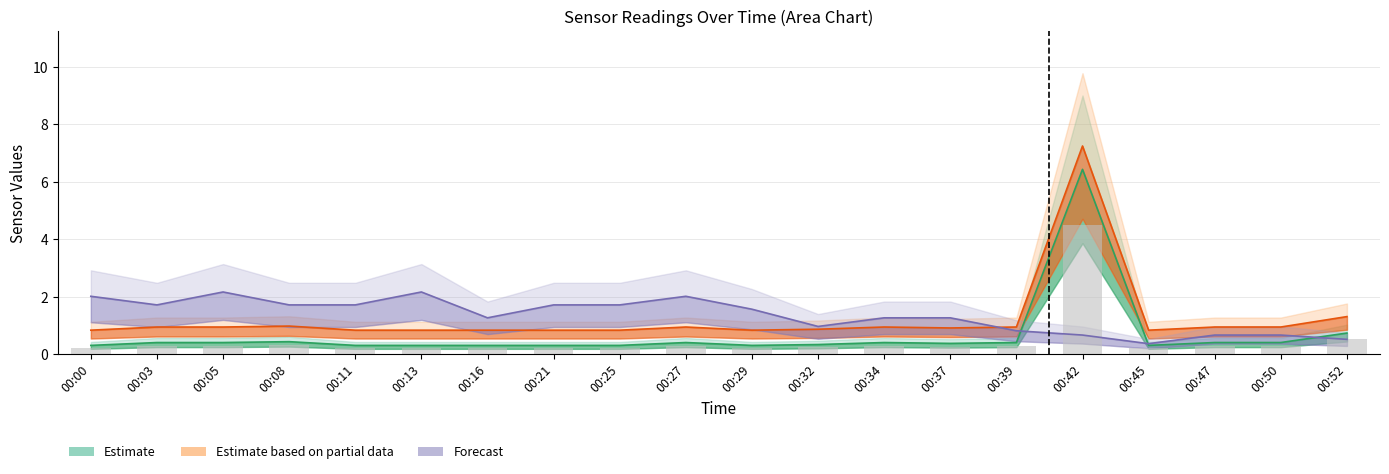

Read the SDS_P2 value at 00:50.

0.9